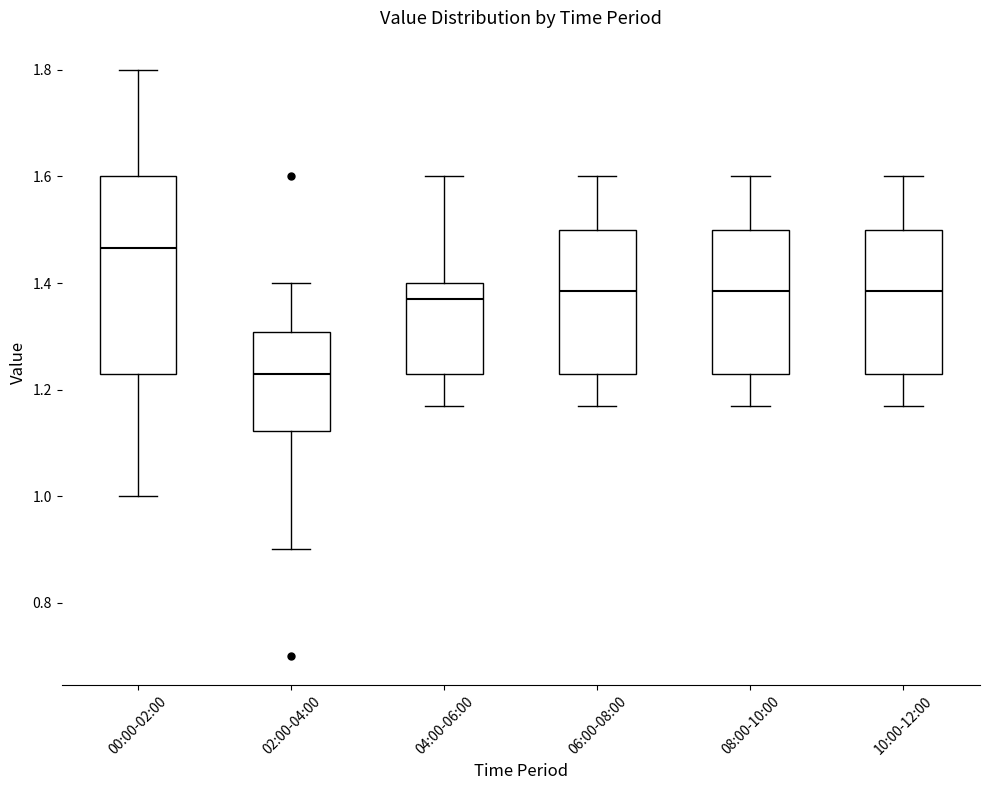

Reading left to right, transcribe this box plot: for each box, give where its median line is, the range the box spans, and where its two whiskers end, as read against the y-axis. The values are not printed on the chart, so give them approximately, as read against the axis.

00:00-02:00: median 1.46, box 1.24 to 1.60, whiskers 1.00 to 1.80
02:00-04:00: median 1.24, box 1.12 to 1.30, whiskers 0.90 to 1.40
04:00-06:00: median 1.38, box 1.24 to 1.40, whiskers 1.18 to 1.60
06:00-08:00: median 1.38, box 1.24 to 1.50, whiskers 1.18 to 1.60
08:00-10:00: median 1.38, box 1.24 to 1.50, whiskers 1.18 to 1.60
10:00-12:00: median 1.38, box 1.24 to 1.50, whiskers 1.18 to 1.60